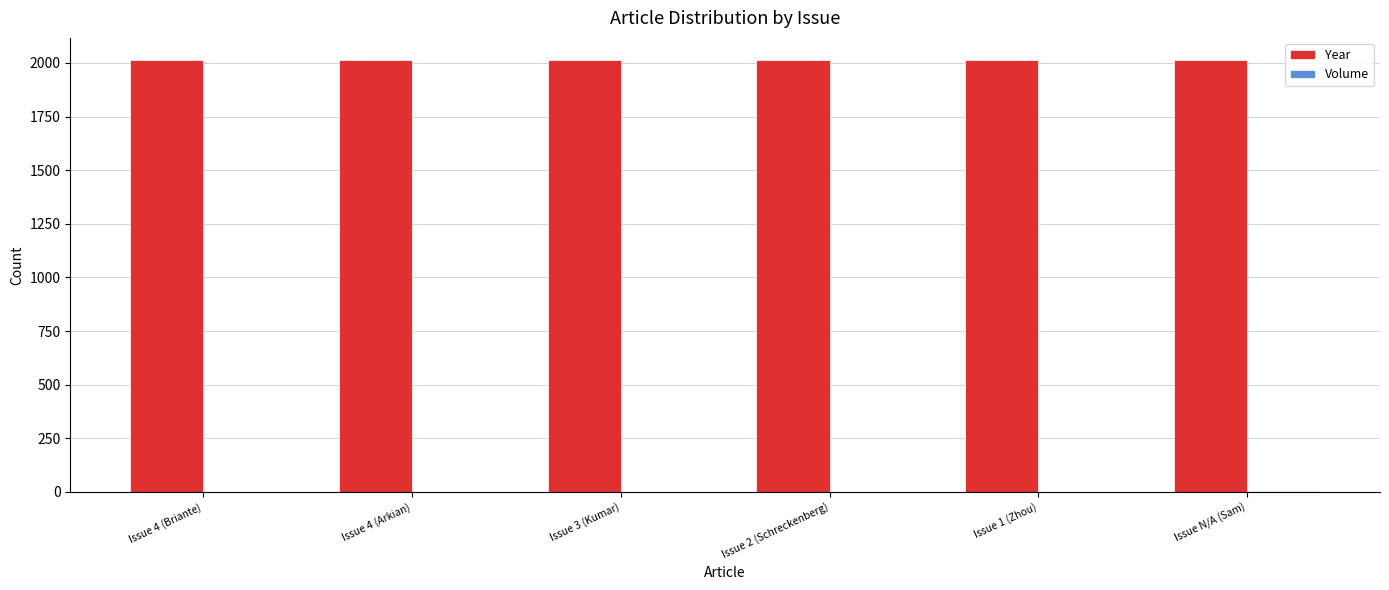

Are the bars grouped side by side (vs. stacked)?

Yes